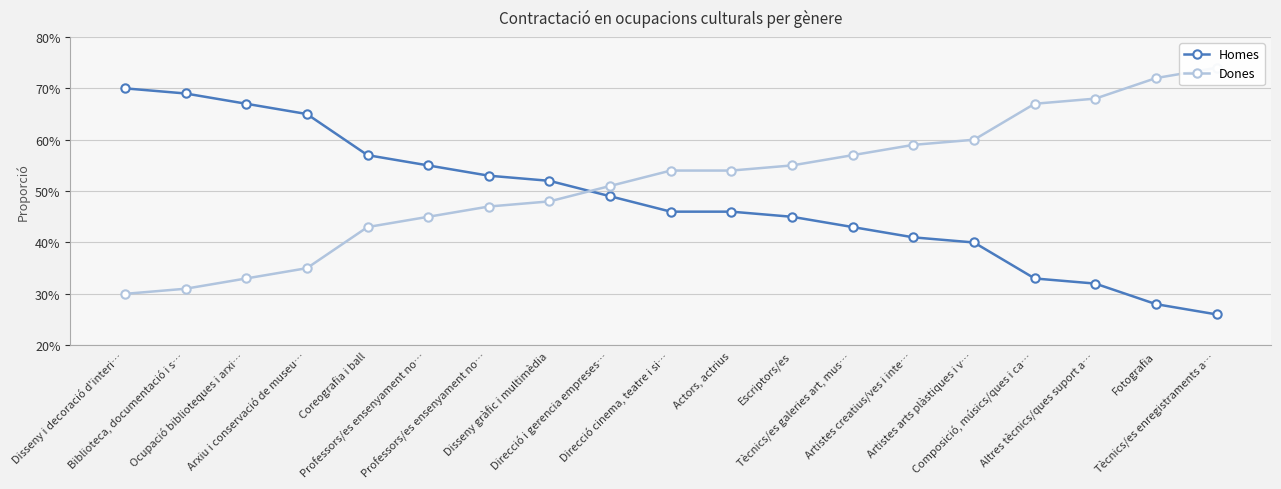

What value does the Homes series have at Coreografia i ball?

0.6